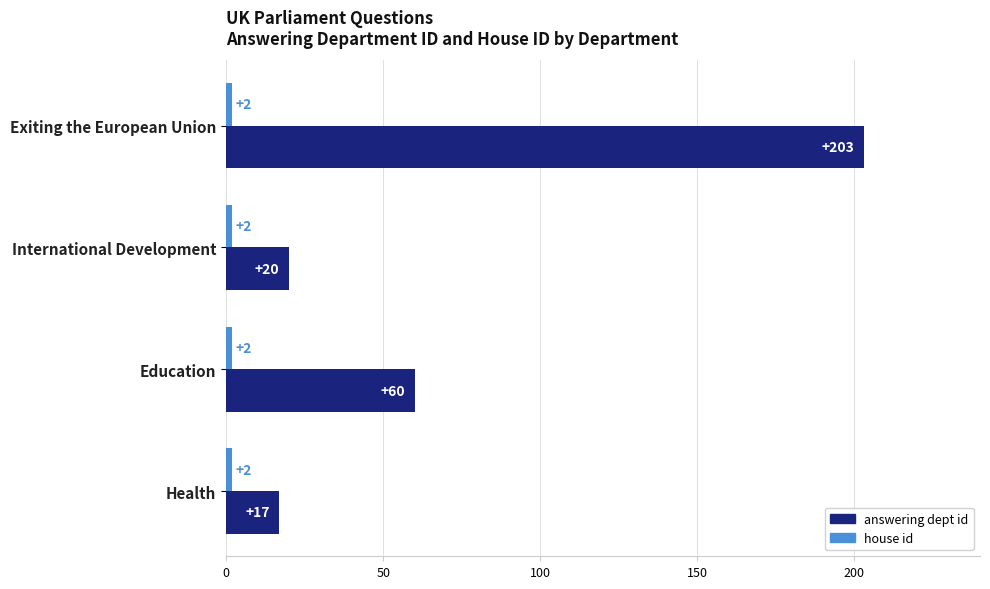

What is the smallest value displayed?

2